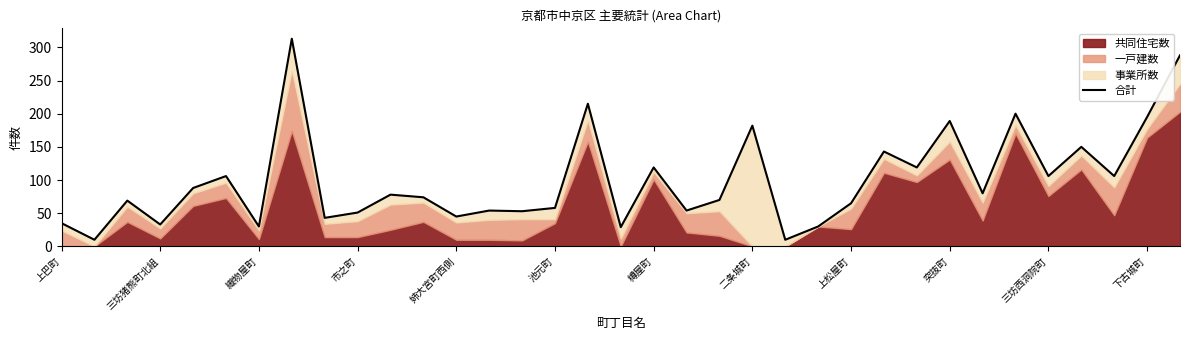

List the labels in order of value, smallest first.

三坊猪熊町北組, 22, 17, 樽屋町, 23, 市之町, 上巴町, 上松屋町, 12, 突抜町, 14, 13, 19, 15, 24, 織物屋町, 20, 下古城町, 三坊西洞院町, 28, 姉大宮町西側, 池元町, 30, 32, 18, 26, 25, 31, 21, 27, 33, 29, 16, 34, 二条城町